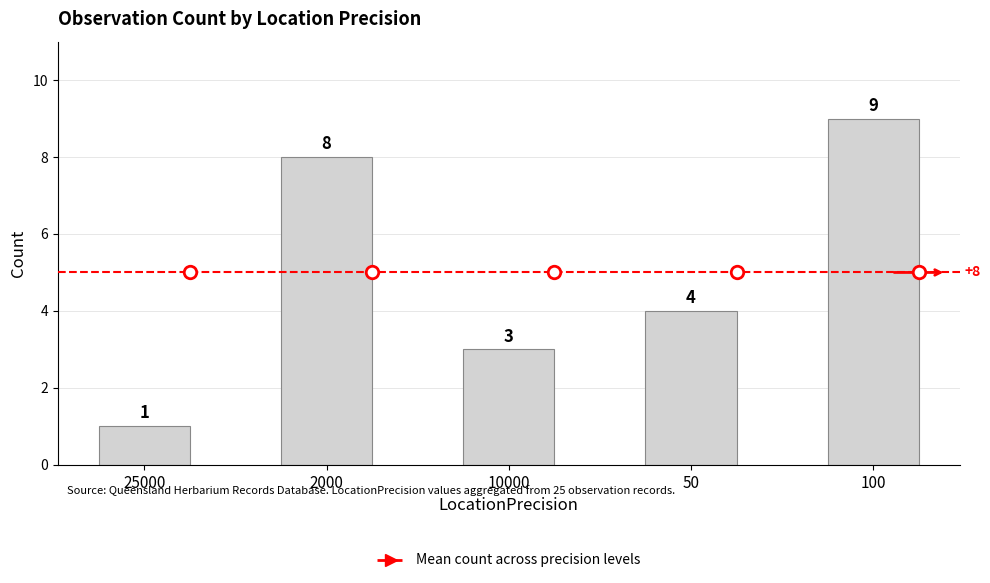

How many bars are there in total?

5